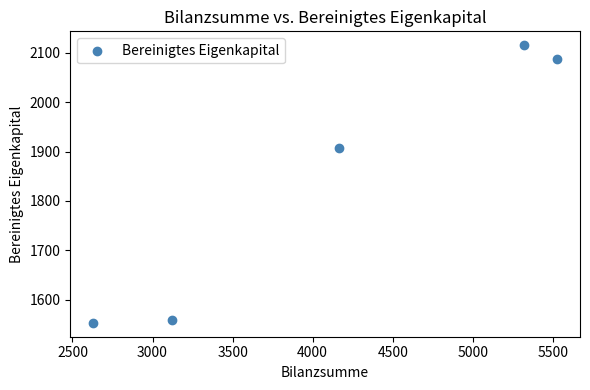

What is the average X value?

4152.6